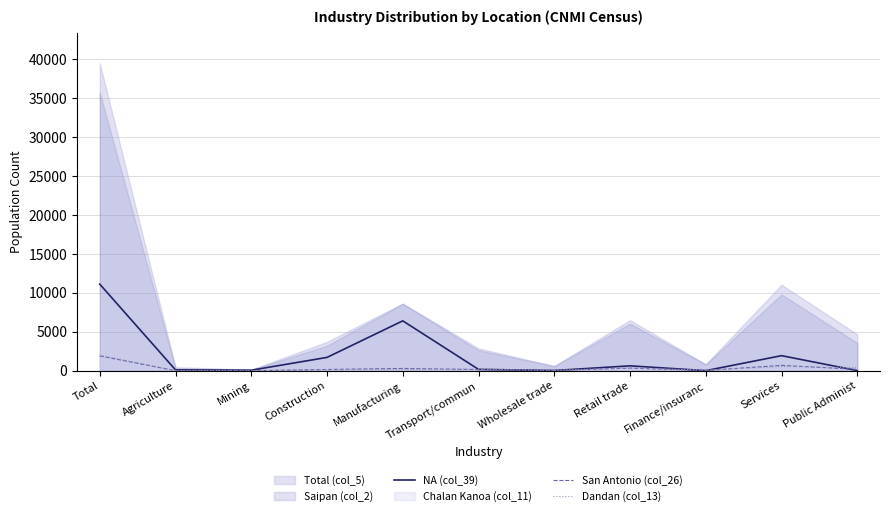

True or false: San Antonio (col_26) and Dandan (col_13) cross at least once.

True